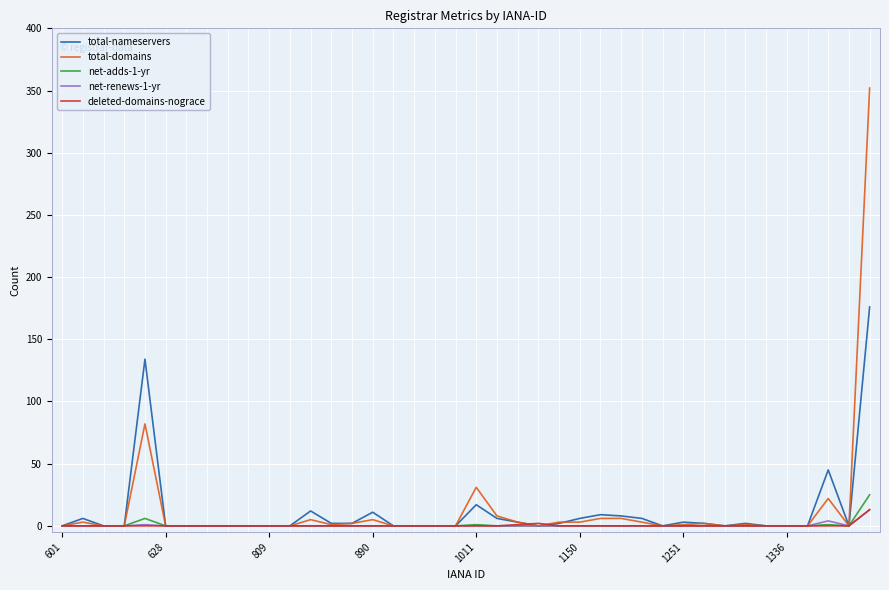

What is the maximum value shown in the chart?

352